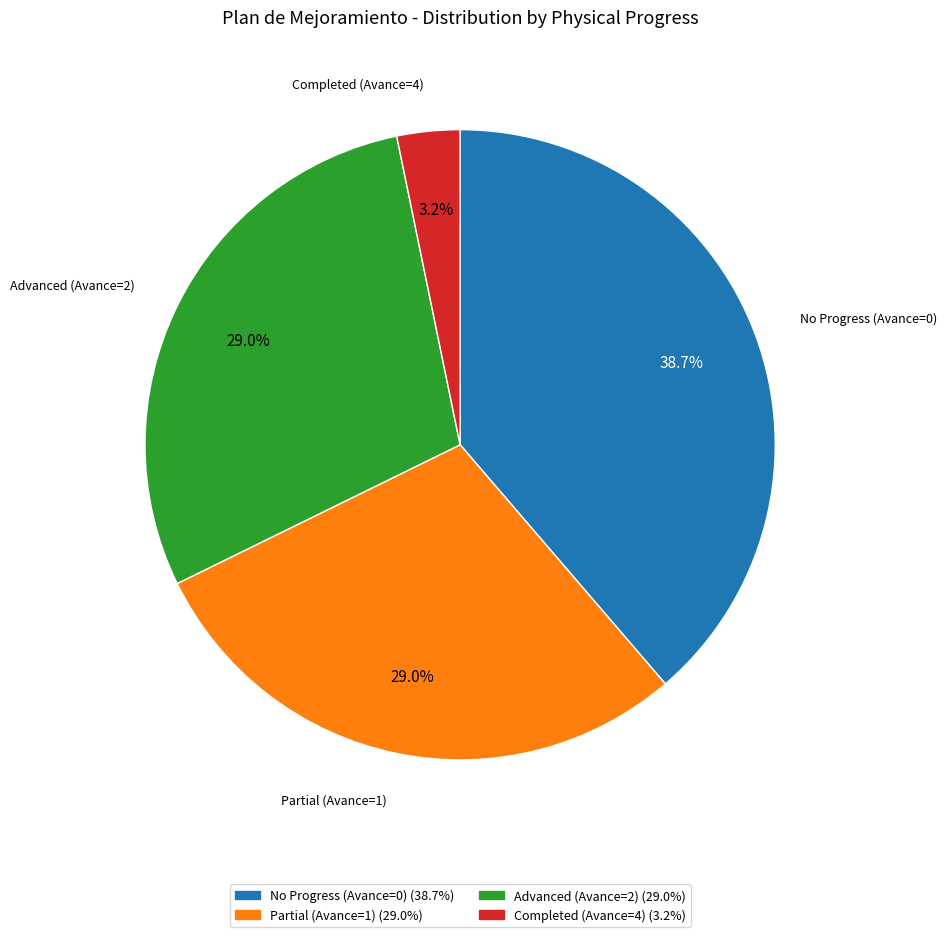

How much of the chart is everything except No Progress (Avance=0) (38.7%)?

61.3%